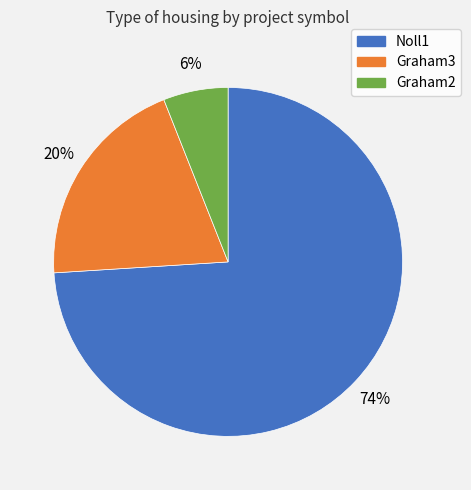

Do Graham3 and Graham2 together represent more than half of the pie?

No